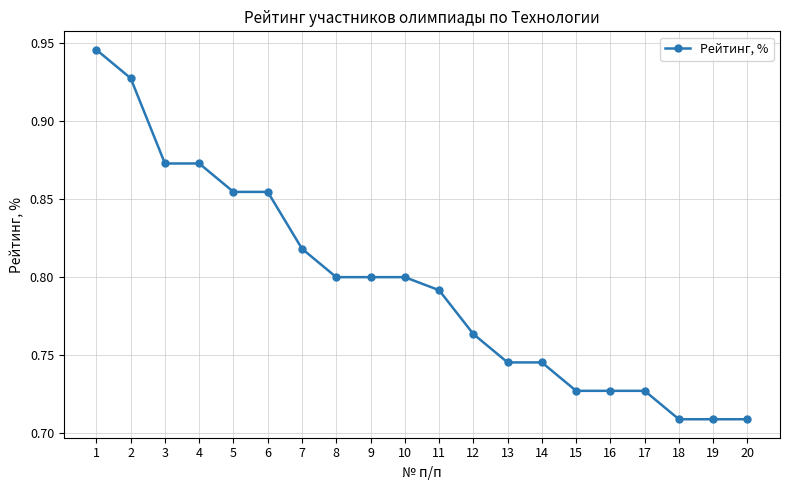

What is the sum of the values at 12 and 5?

1.6